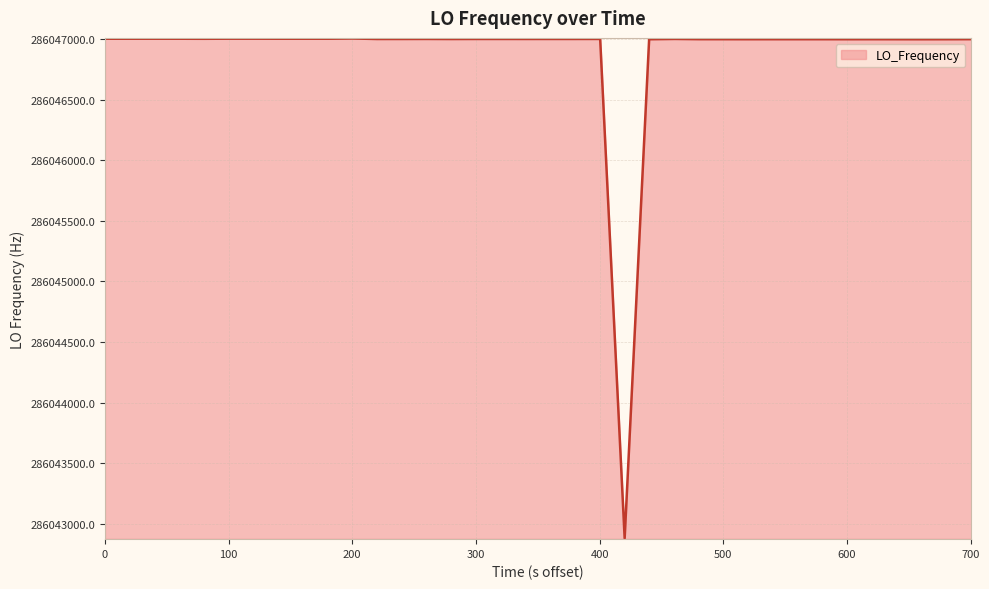

What is the maximum value shown in the chart?

286047004.4